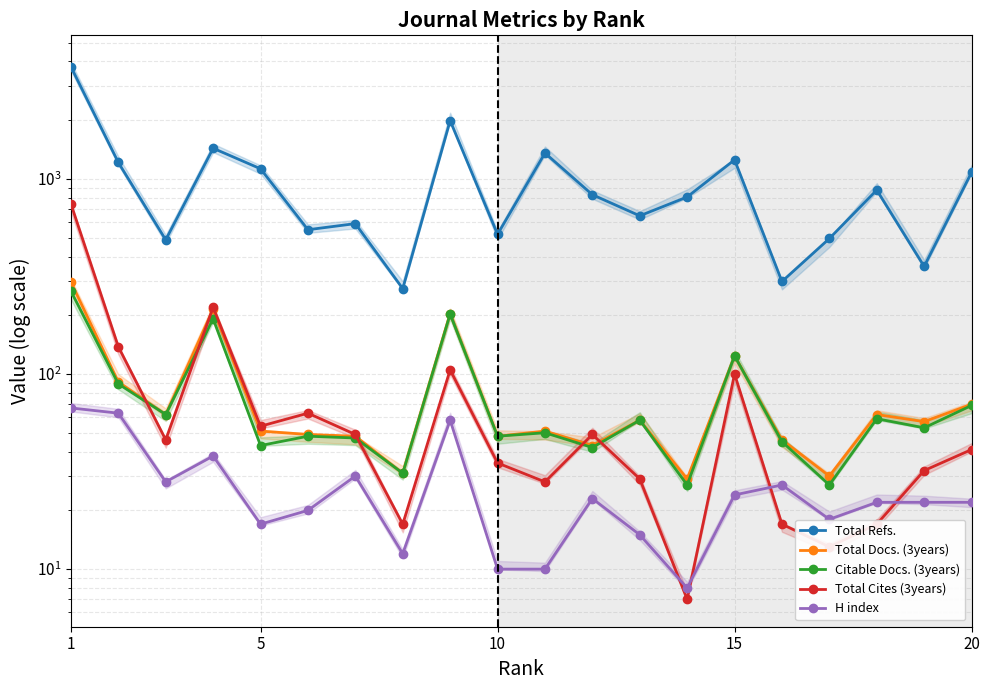

At 9, list the series in order from largest to smallest.

Total Refs., Total Docs. (3years), Citable Docs. (3years), Total Cites (3years), H index